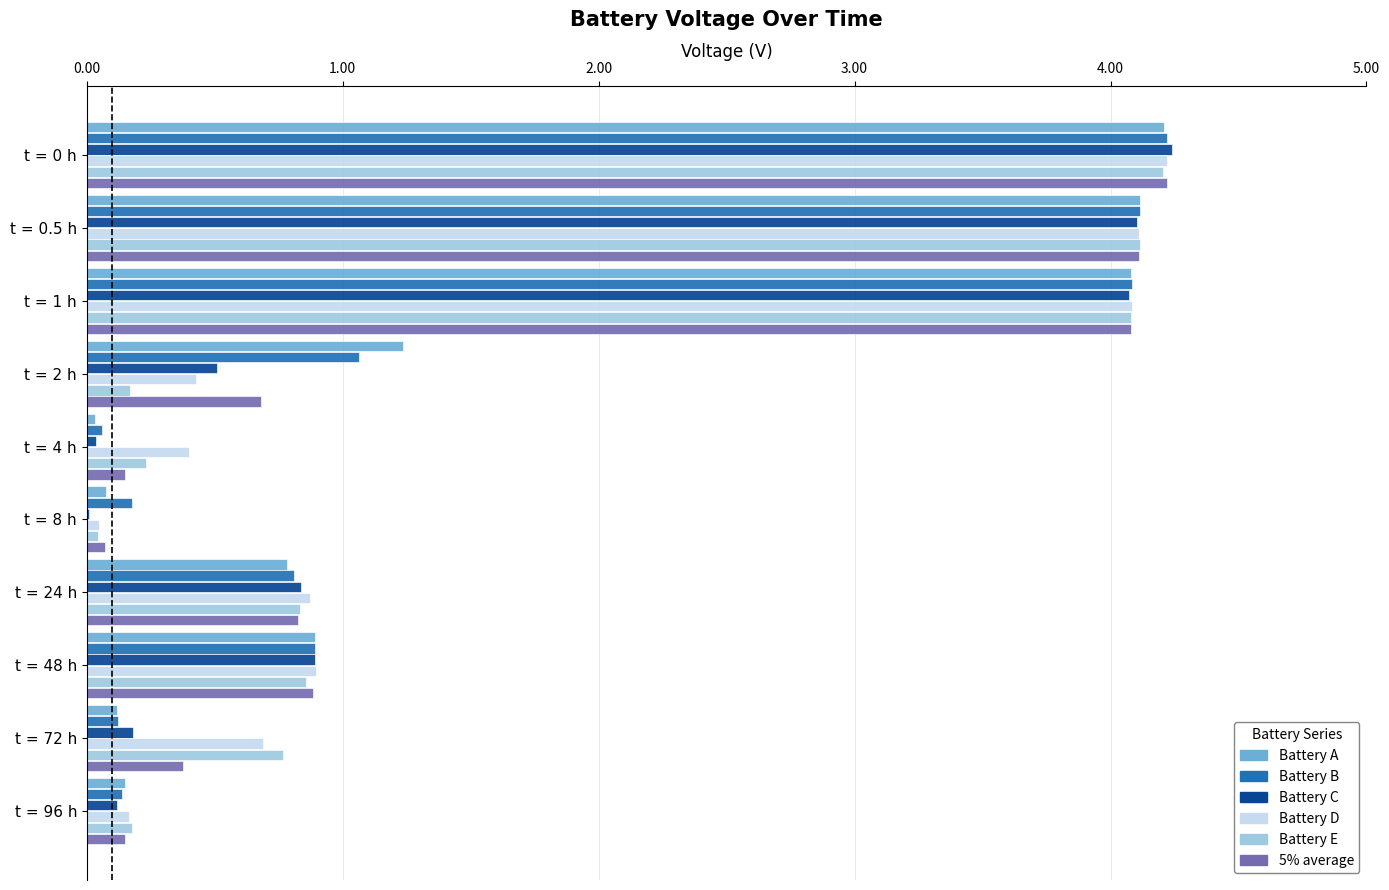

What is the average value of the Battery E series?

1.5